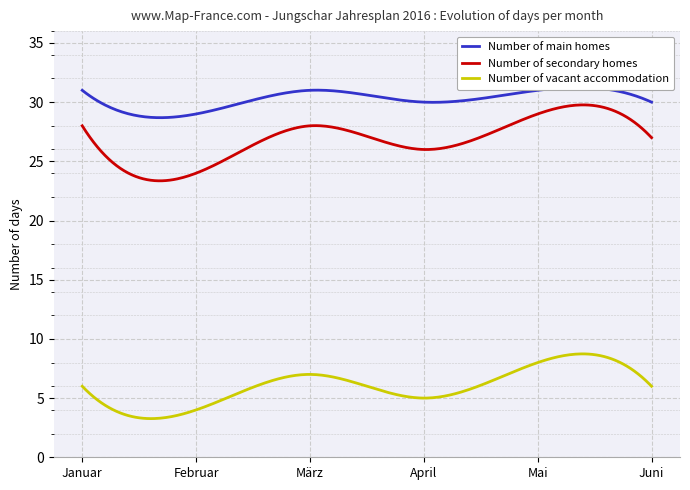

True or false: Number of main homes has a value of 30 at Juni.

True